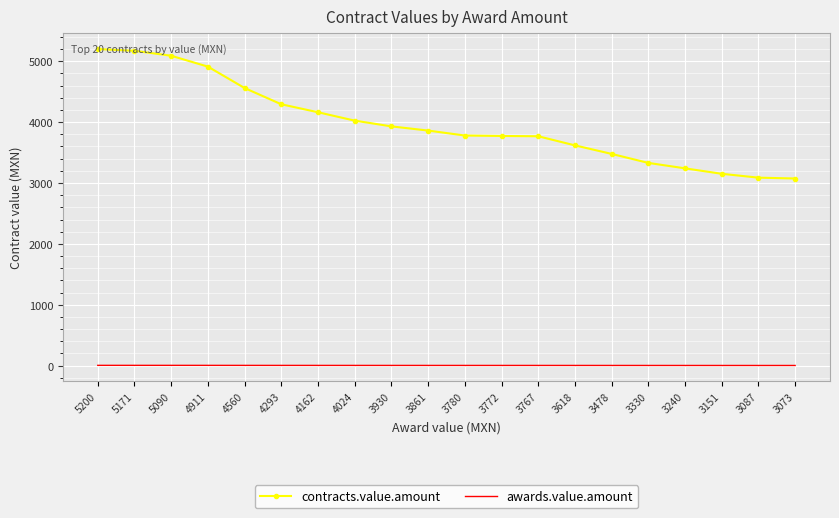

Rank the series at 5090 from highest to lowest value.

contracts.value.amount, awards.value.amount